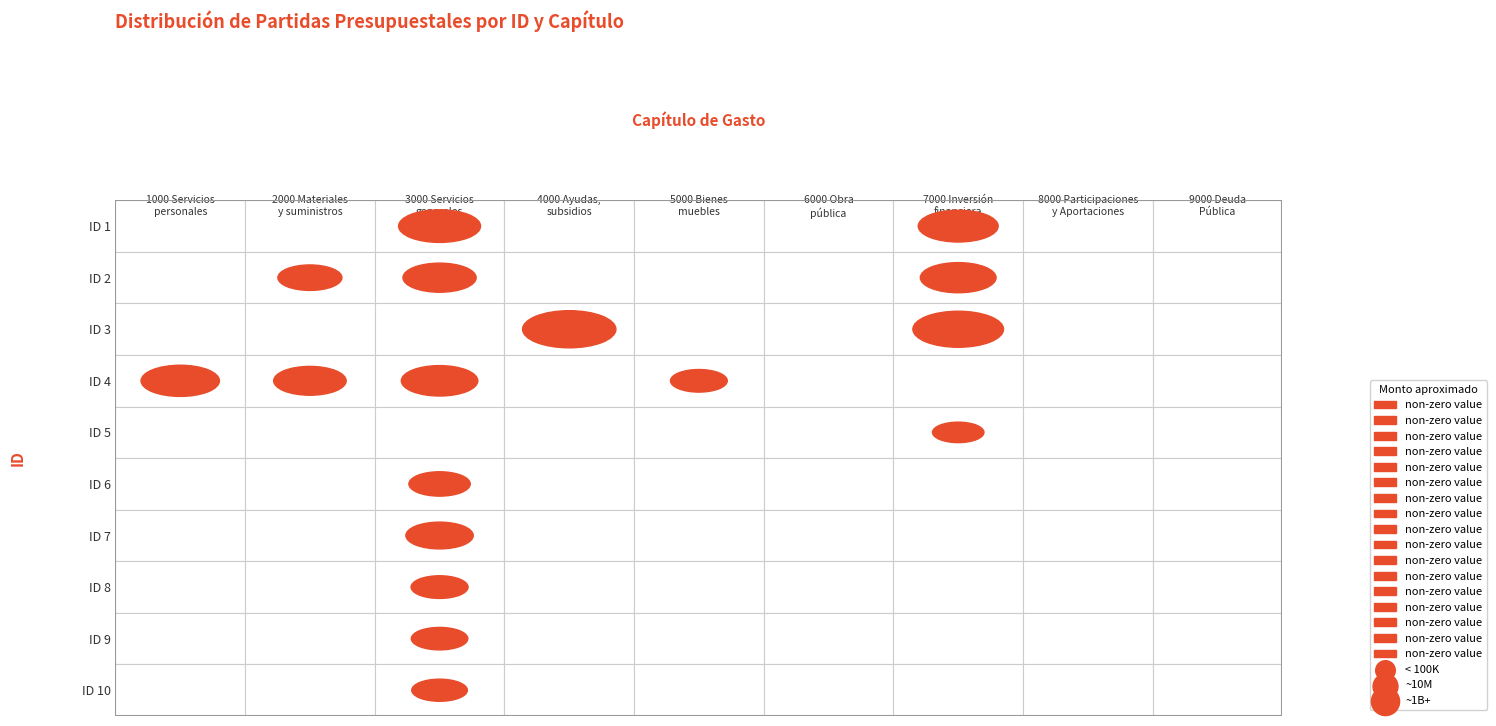

Which series has the largest total across all categories?

3